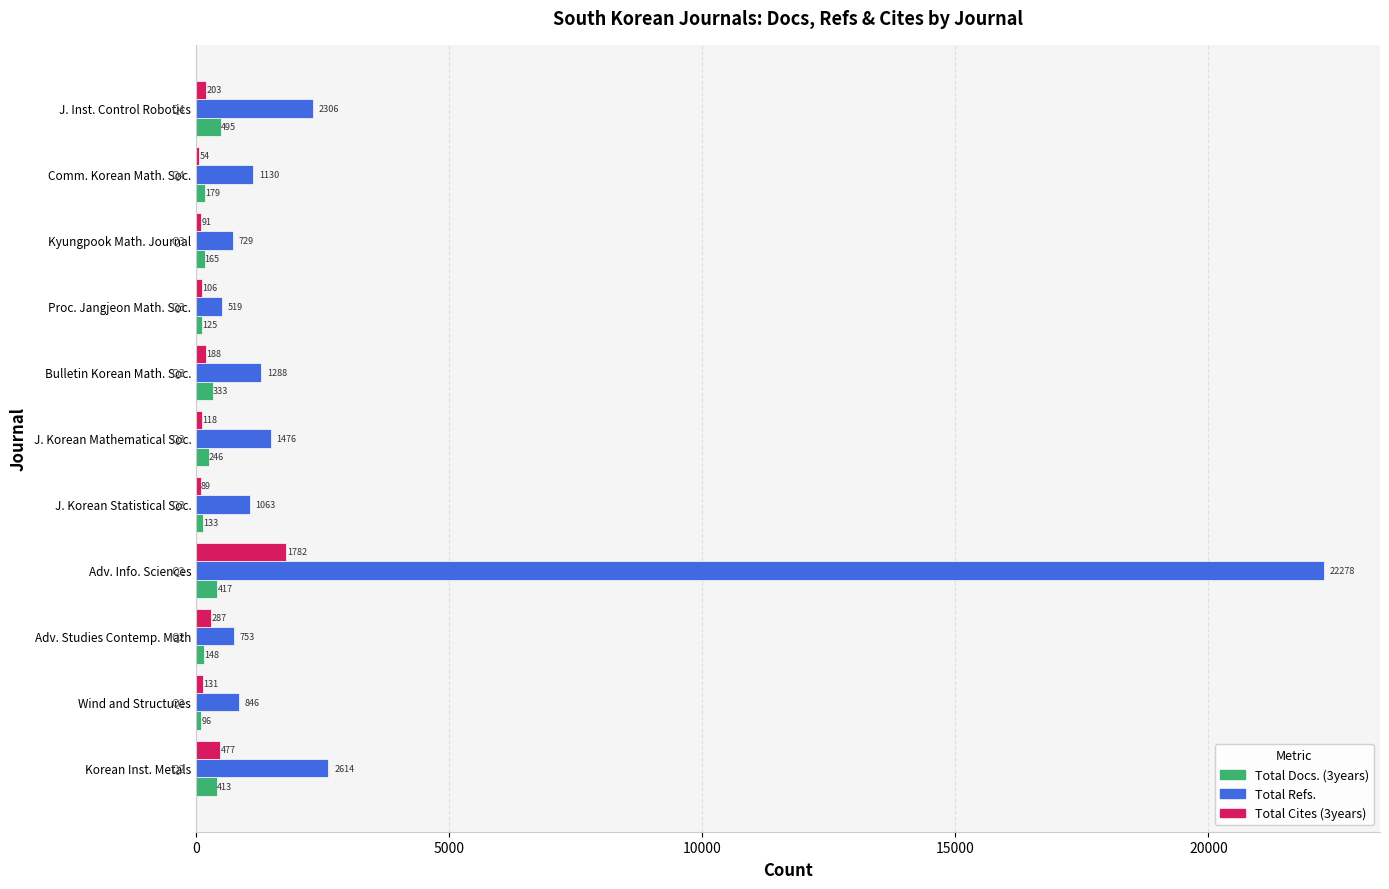

The value of Total Refs. at J. Korean Mathematical Soc. is 424. True or false?

False